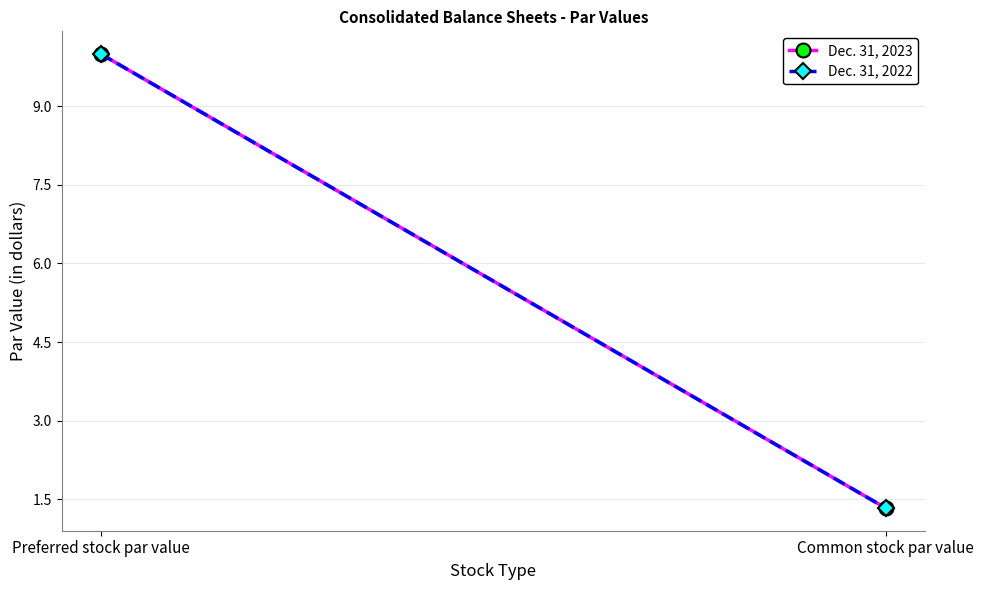

What is the average value of the Dec. 31, 2023 series?

5.7